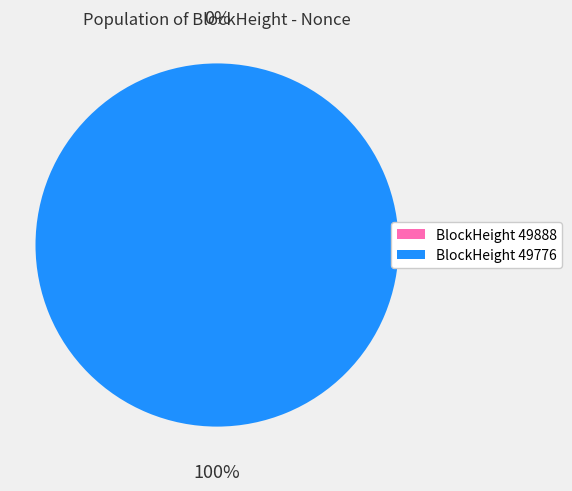

How many segments does this pie chart have?

2